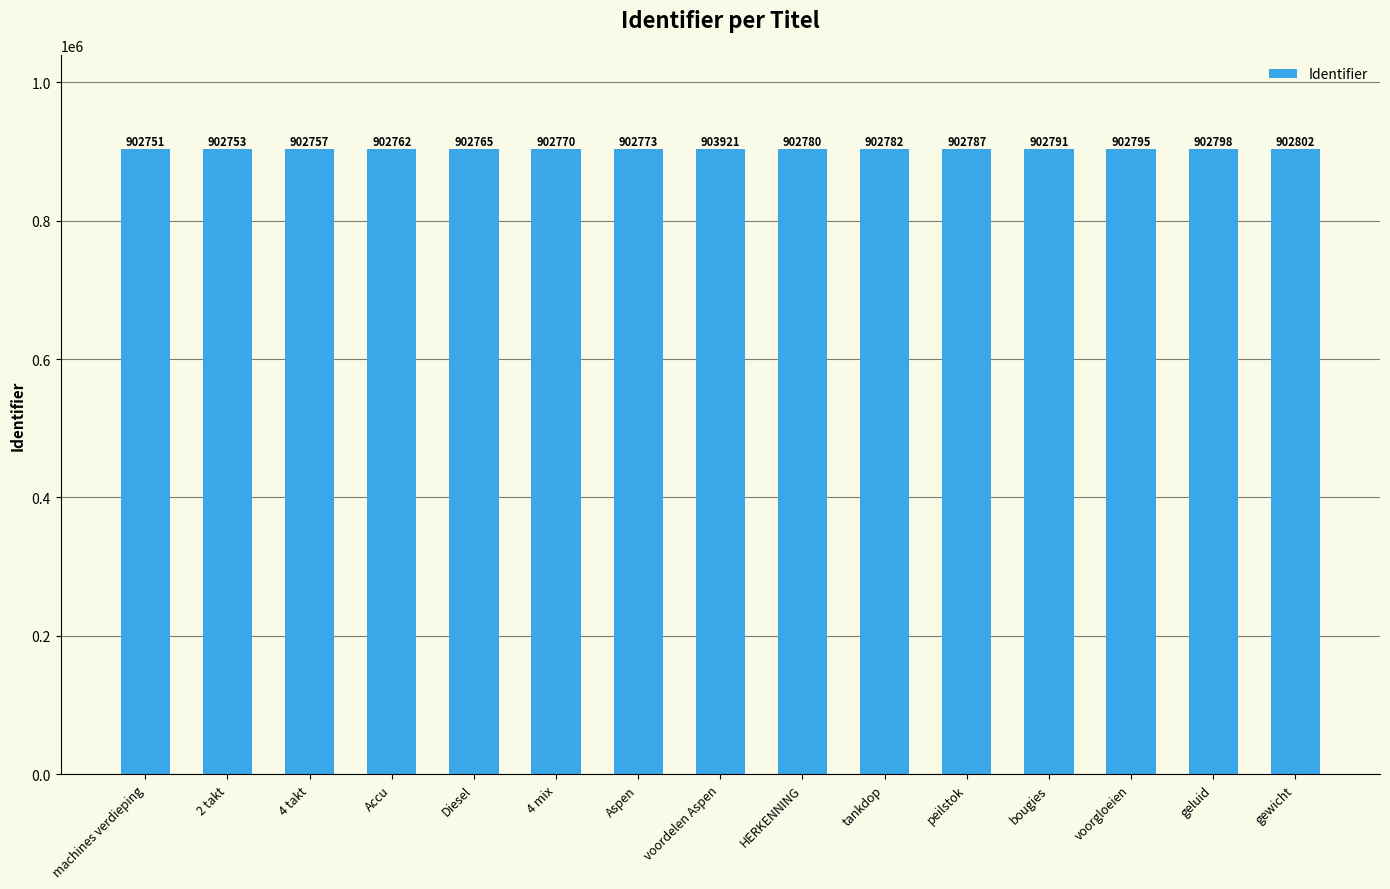

At which category does the chart reach its minimum across all series?

machines verdieping